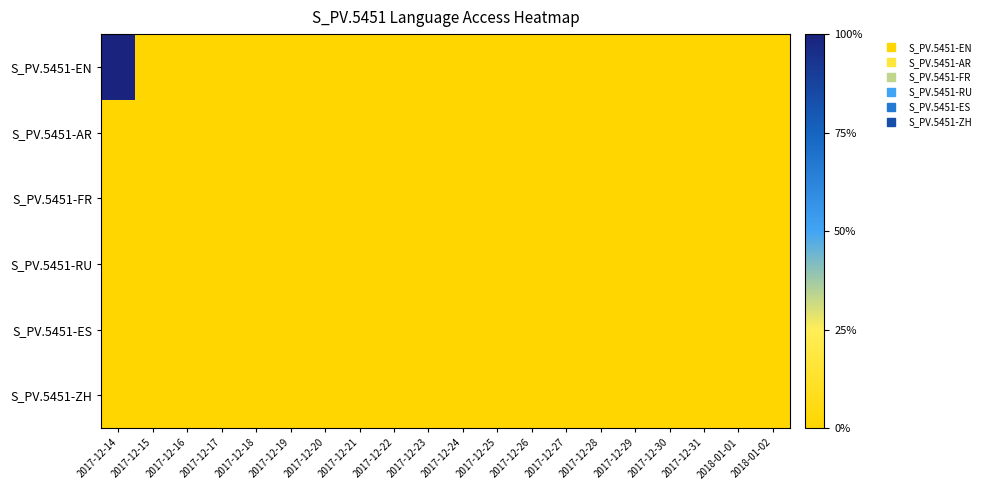

Reading left to right, what are all the values shown in this chart?

S_PV.5451-EN: 2017-12-14=1	2017-12-15=0	2017-12-16=0	2017-12-17=0	2017-12-18=0	2017-12-19=0	2017-12-20=0	2017-12-21=0	2017-12-22=0	2017-12-23=0	2017-12-24=0	2017-12-25=0	2017-12-26=0	2017-12-27=0	2017-12-28=0	2017-12-29=0	2017-12-30=0	2017-12-31=0	2018-01-01=0	2018-01-02=0
S_PV.5451-AR: 2017-12-14=0	2017-12-15=0	2017-12-16=0	2017-12-17=0	2017-12-18=0	2017-12-19=0	2017-12-20=0	2017-12-21=0	2017-12-22=0	2017-12-23=0	2017-12-24=0	2017-12-25=0	2017-12-26=0	2017-12-27=0	2017-12-28=0	2017-12-29=0	2017-12-30=0	2017-12-31=0	2018-01-01=0	2018-01-02=0
S_PV.5451-FR: 2017-12-14=0	2017-12-15=0	2017-12-16=0	2017-12-17=0	2017-12-18=0	2017-12-19=0	2017-12-20=0	2017-12-21=0	2017-12-22=0	2017-12-23=0	2017-12-24=0	2017-12-25=0	2017-12-26=0	2017-12-27=0	2017-12-28=0	2017-12-29=0	2017-12-30=0	2017-12-31=0	2018-01-01=0	2018-01-02=0
S_PV.5451-RU: 2017-12-14=0	2017-12-15=0	2017-12-16=0	2017-12-17=0	2017-12-18=0	2017-12-19=0	2017-12-20=0	2017-12-21=0	2017-12-22=0	2017-12-23=0	2017-12-24=0	2017-12-25=0	2017-12-26=0	2017-12-27=0	2017-12-28=0	2017-12-29=0	2017-12-30=0	2017-12-31=0	2018-01-01=0	2018-01-02=0
S_PV.5451-ES: 2017-12-14=0	2017-12-15=0	2017-12-16=0	2017-12-17=0	2017-12-18=0	2017-12-19=0	2017-12-20=0	2017-12-21=0	2017-12-22=0	2017-12-23=0	2017-12-24=0	2017-12-25=0	2017-12-26=0	2017-12-27=0	2017-12-28=0	2017-12-29=0	2017-12-30=0	2017-12-31=0	2018-01-01=0	2018-01-02=0
S_PV.5451-ZH: 2017-12-14=0	2017-12-15=0	2017-12-16=0	2017-12-17=0	2017-12-18=0	2017-12-19=0	2017-12-20=0	2017-12-21=0	2017-12-22=0	2017-12-23=0	2017-12-24=0	2017-12-25=0	2017-12-26=0	2017-12-27=0	2017-12-28=0	2017-12-29=0	2017-12-30=0	2017-12-31=0	2018-01-01=0	2018-01-02=0